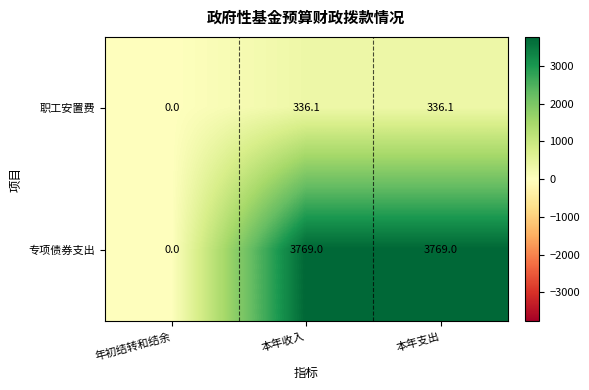

What is the sum of the 专项债券支出 values at 本年支出 and 本年收入?

7538.0